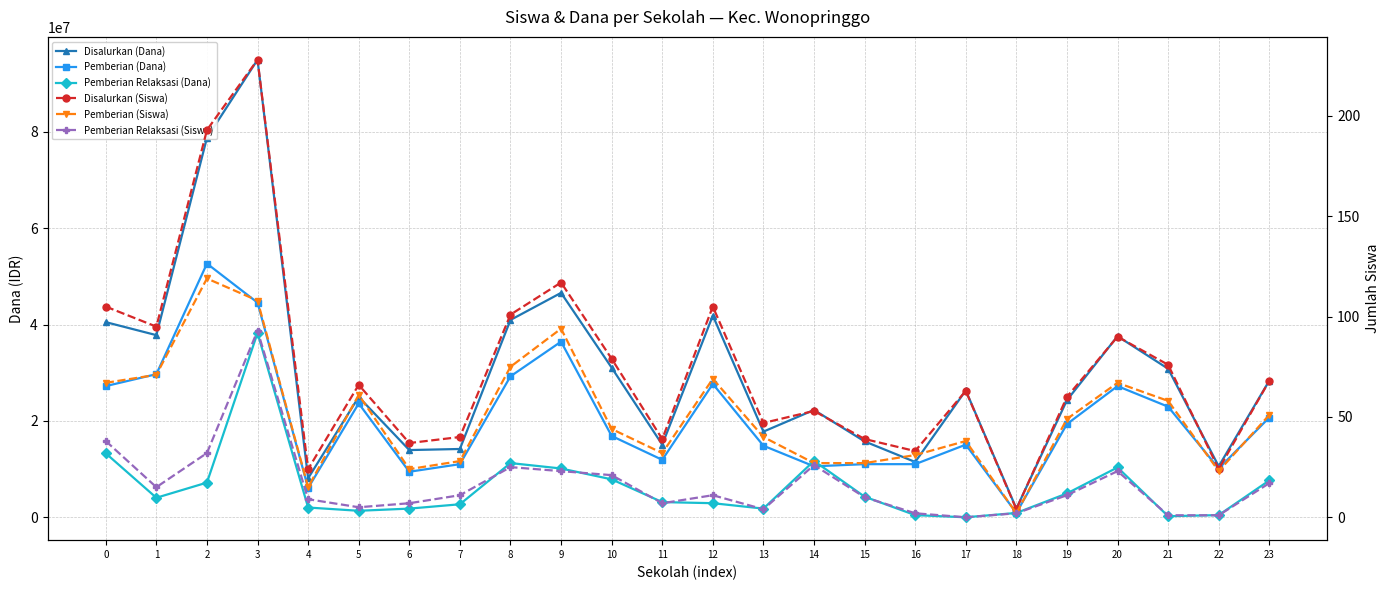

Which label corresponds to the smallest value in the chart?

17